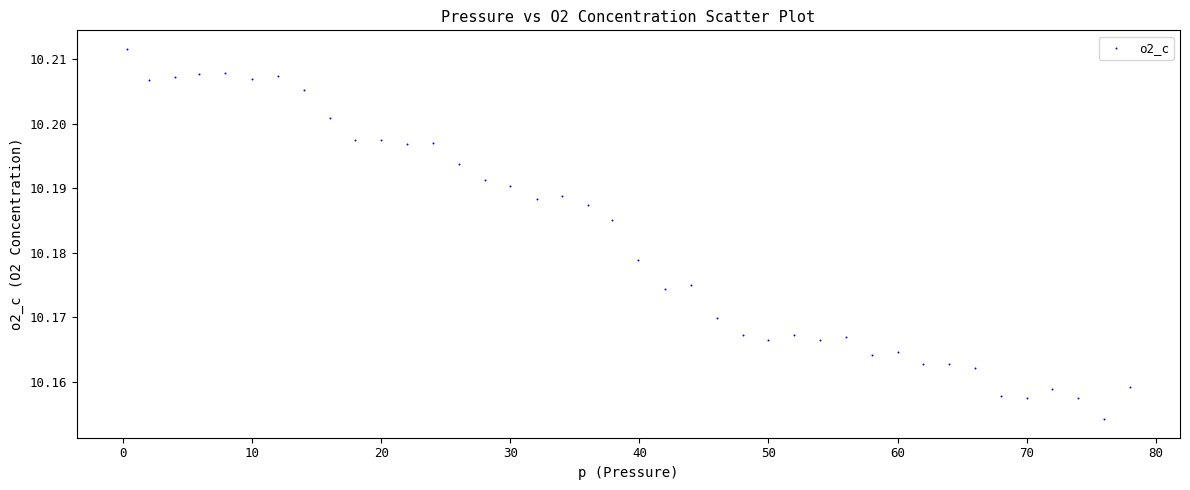

What is the range of X values (max minus min)?

77.7